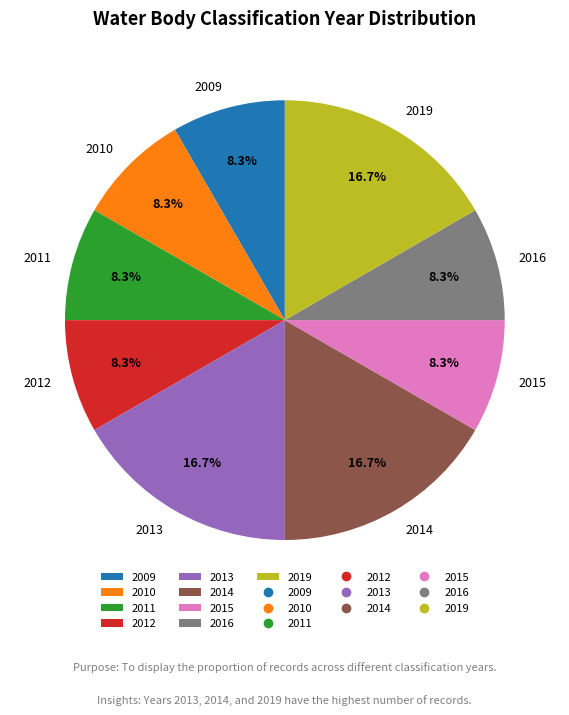

To the nearest percent, what percentage of the pie is 2016?

8%